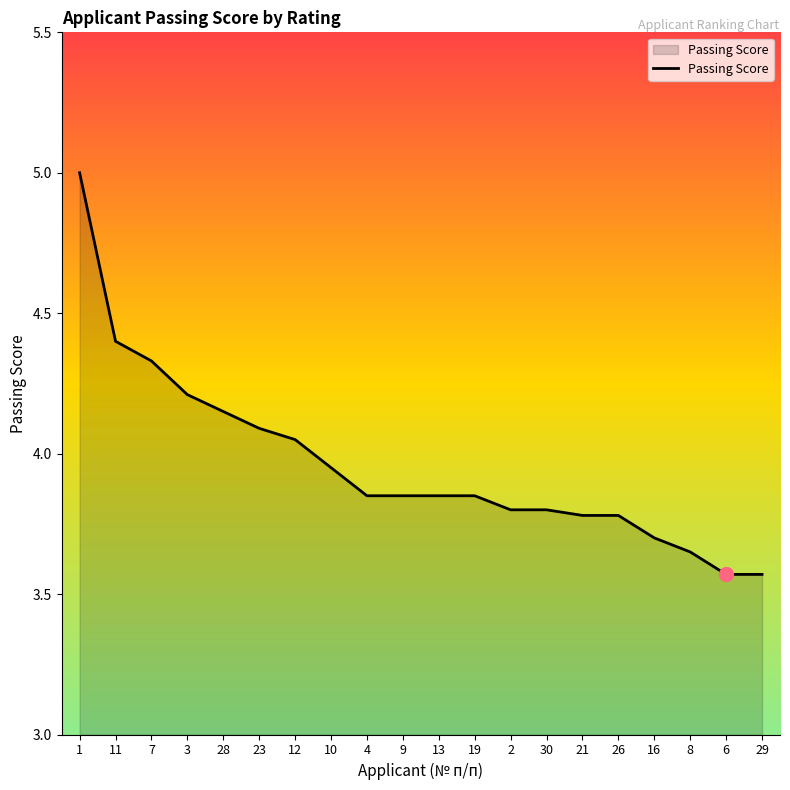

What position from the right is 7?

18